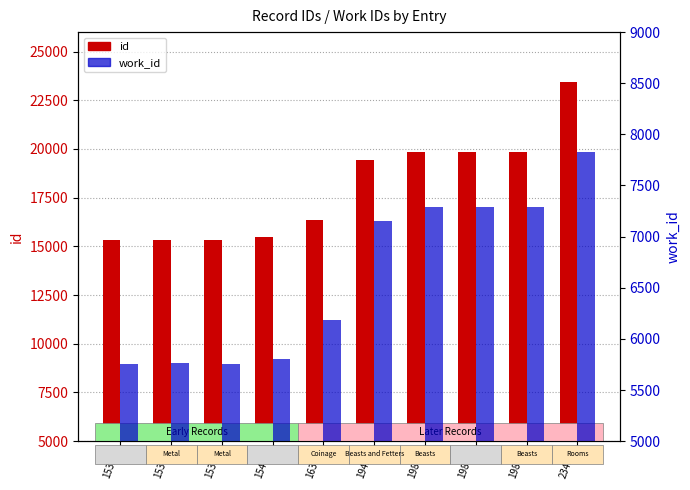

At which category is the sum across all series the highest?

23437